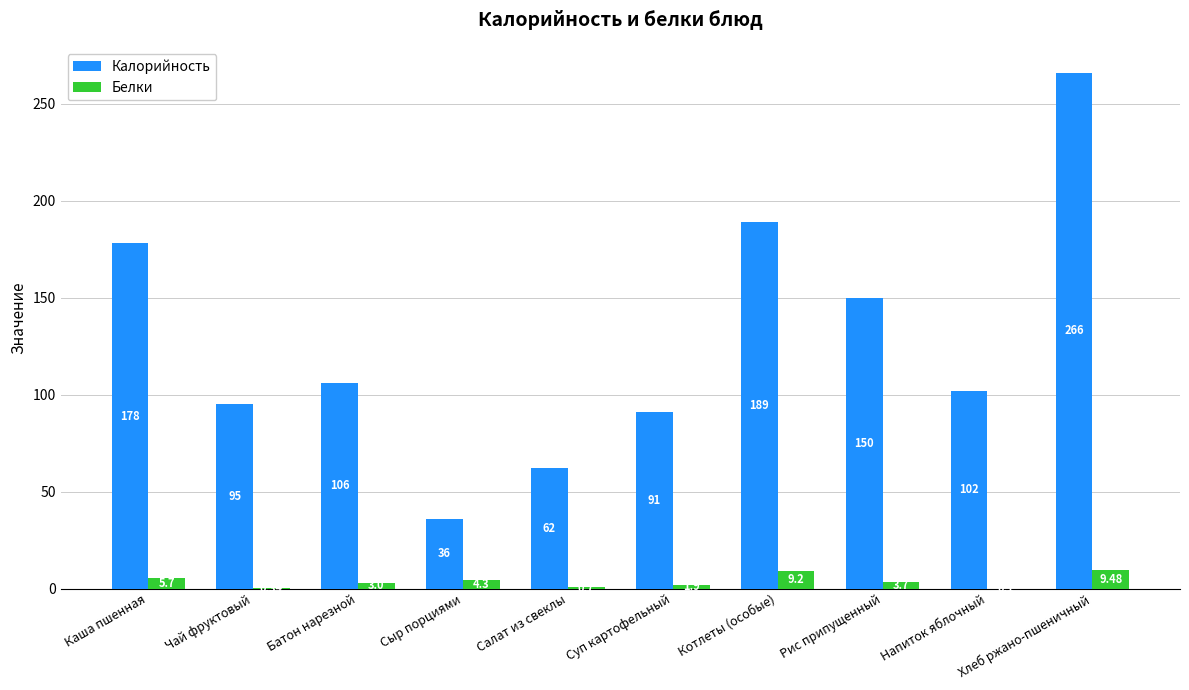

How many groups of bars are there?

10